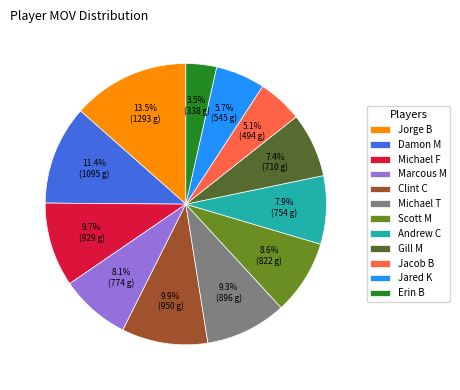

Which has a higher value, Marcous M or Jared K?

Marcous M